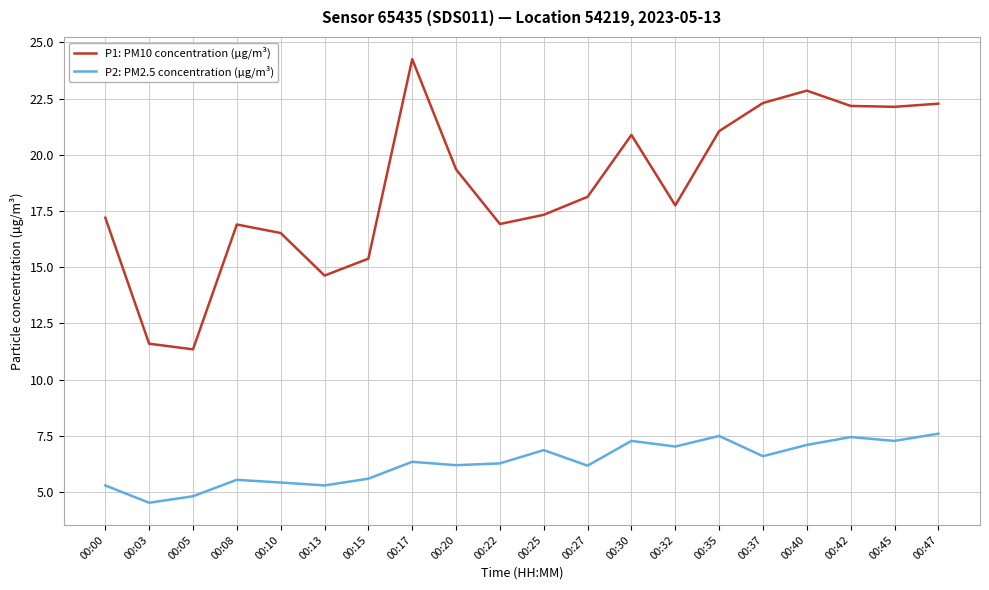

Read the P2: PM2.5 concentration (µg/m³) value at 00:30.

7.3